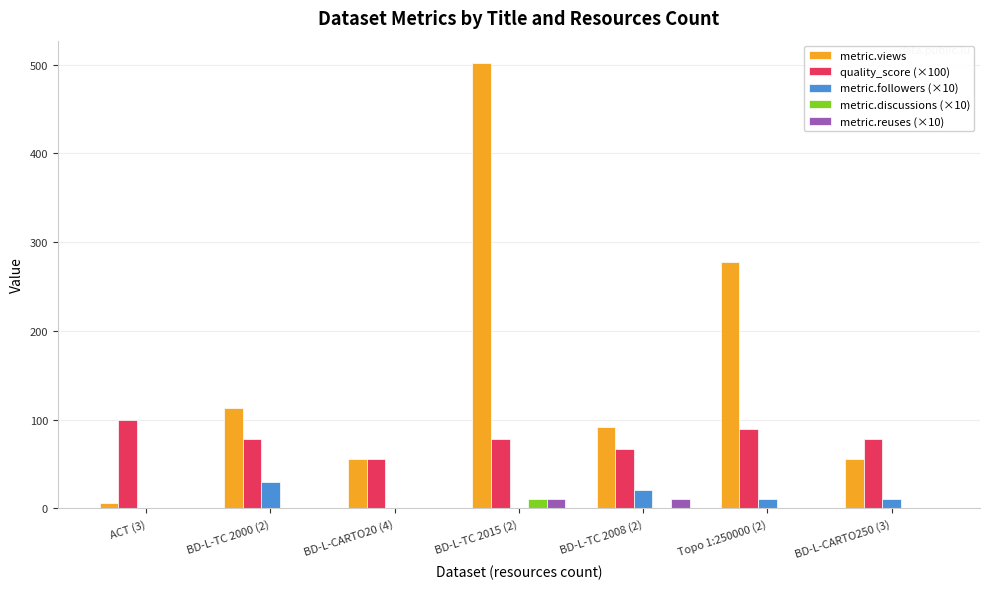

True or false: metric.followers (×10) has a value of 0.0 at BD-L-TC 2015 (2).

True